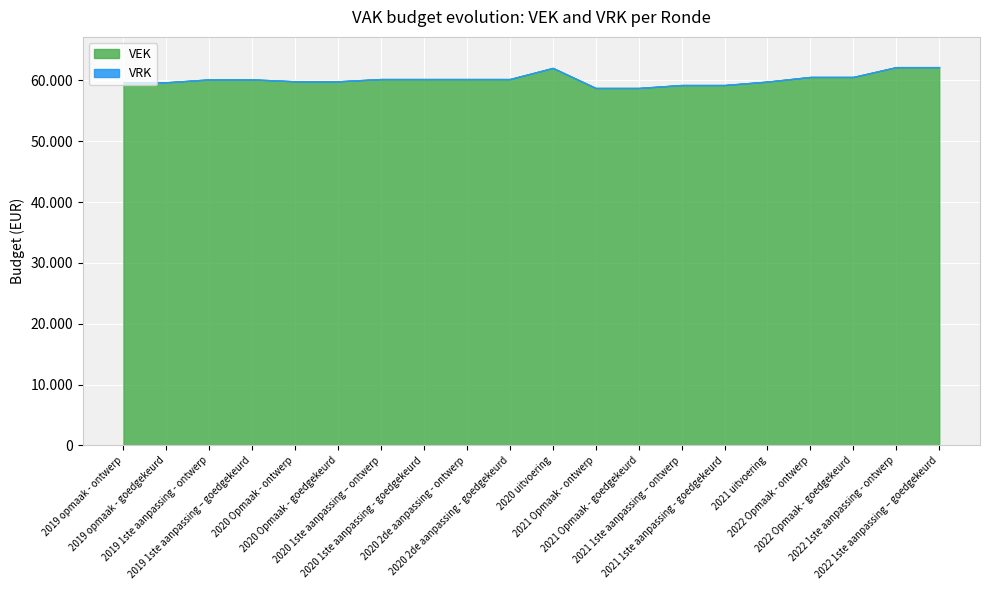

What is the sum of the VEK values at 2021 Opmaak - goedgekeurd and 2020 2de aanpassing - ontwerp?

118993